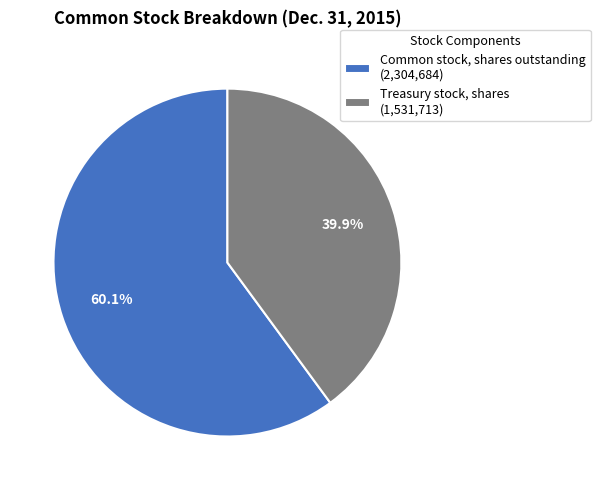

What percentage is the Common stock, shares outstanding slice, to the nearest percent?

60%